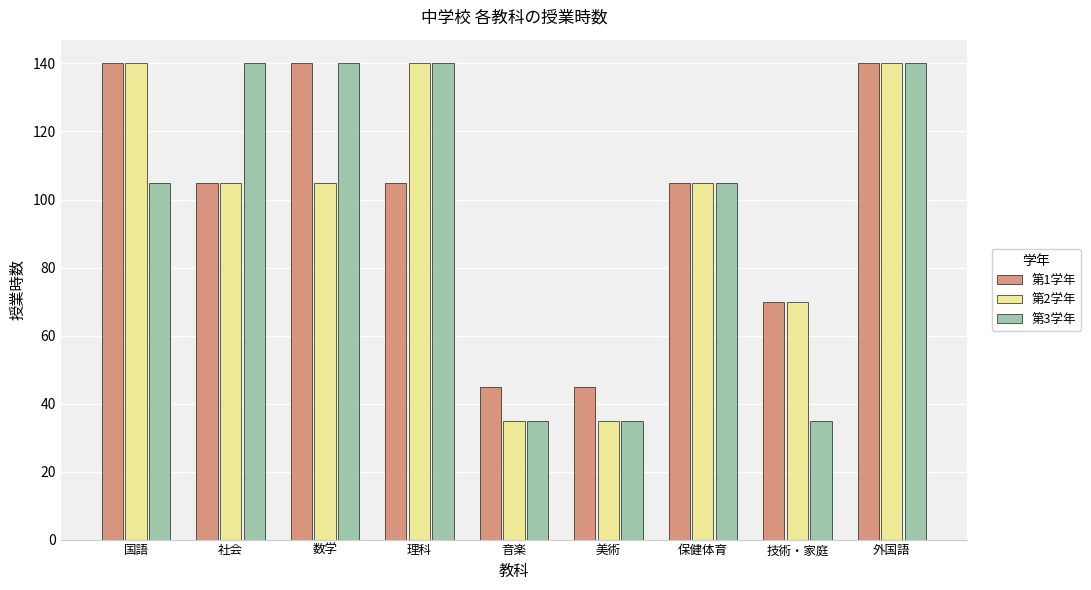

Read the 第2学年 value at 社会, to the nearest 5.

105